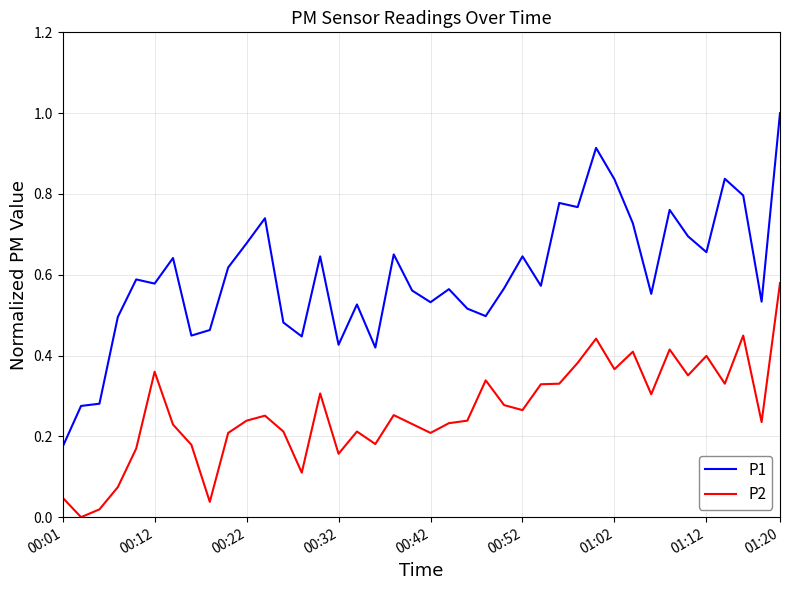

Rank the series by their maximum value, from highest to lowest.

P1, P2